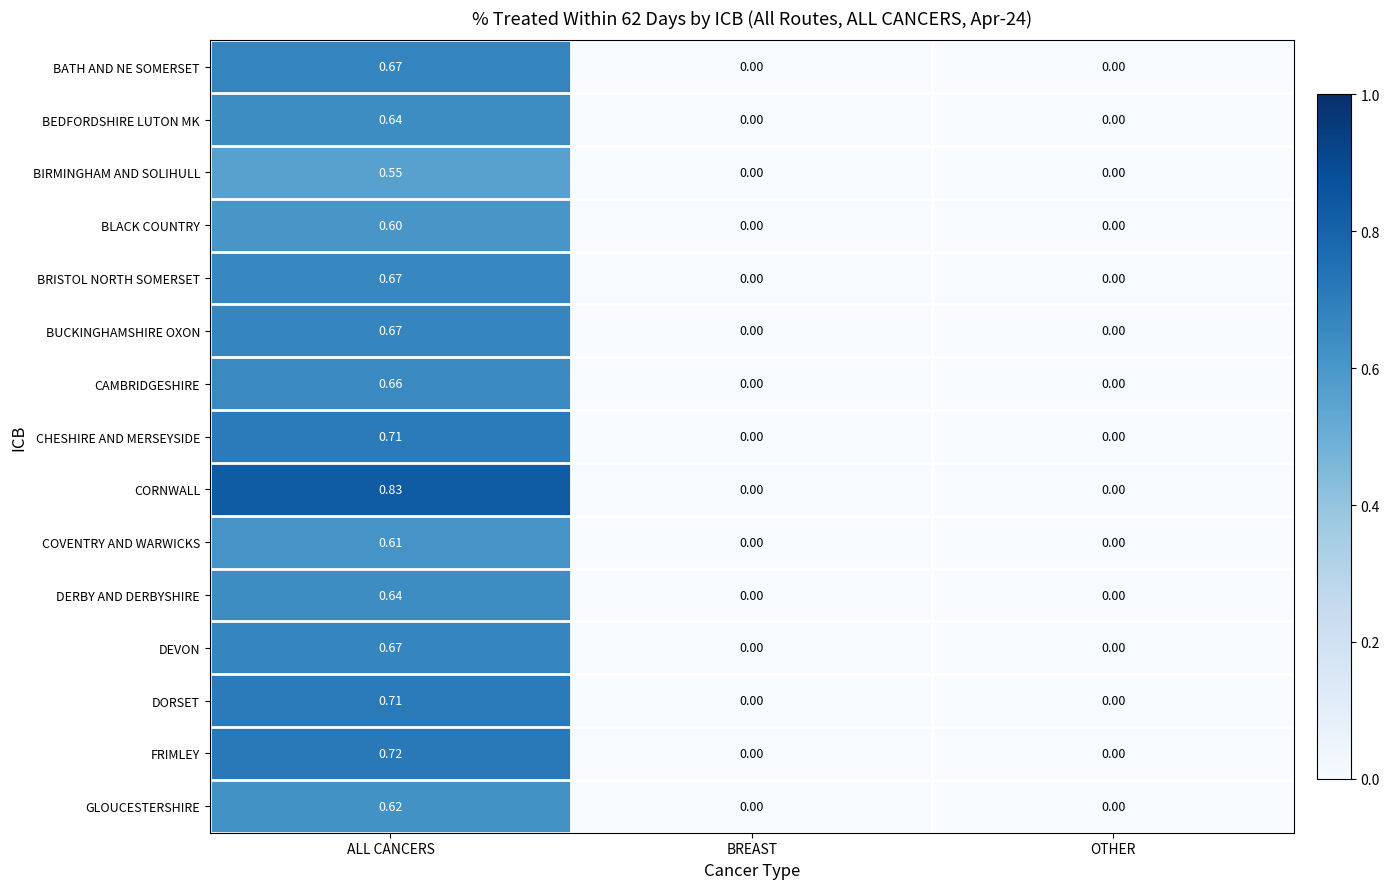

Which series has the widest spread of values?

CORNWALL